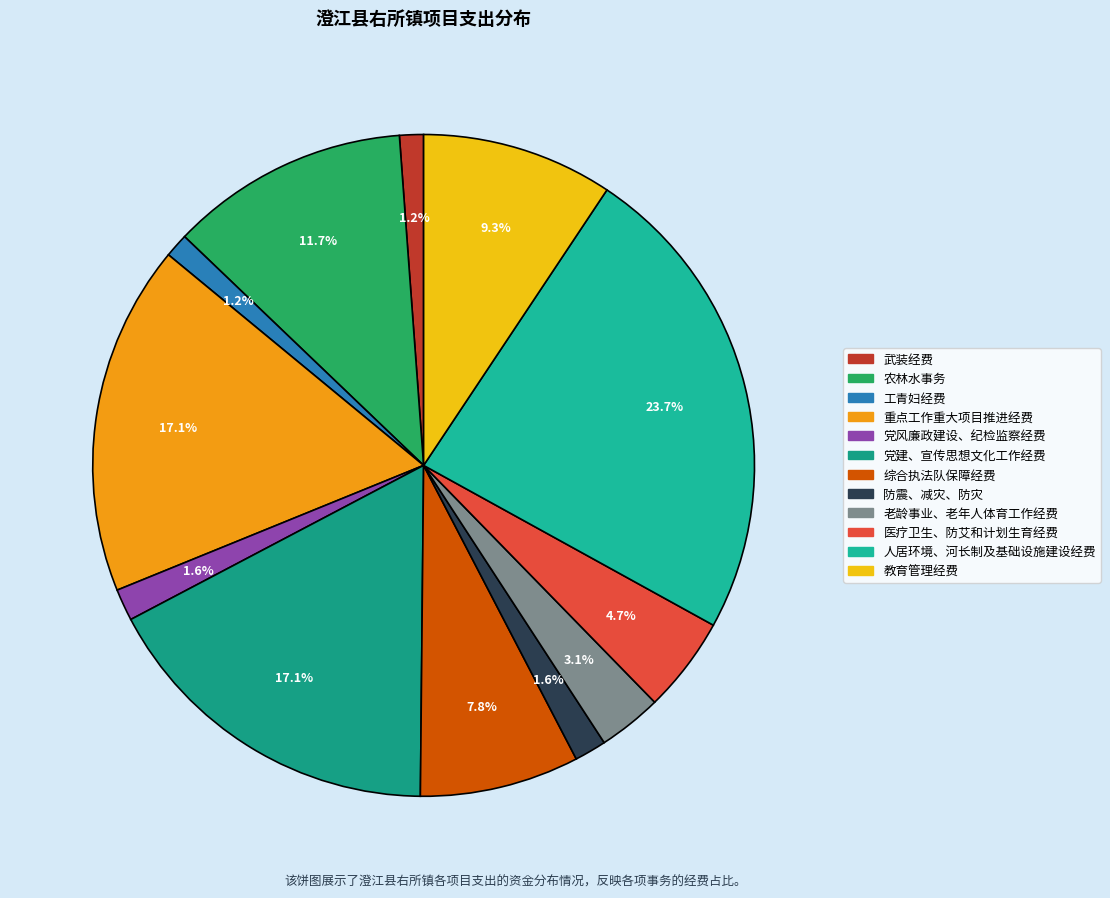

How many segments does this pie chart have?

12